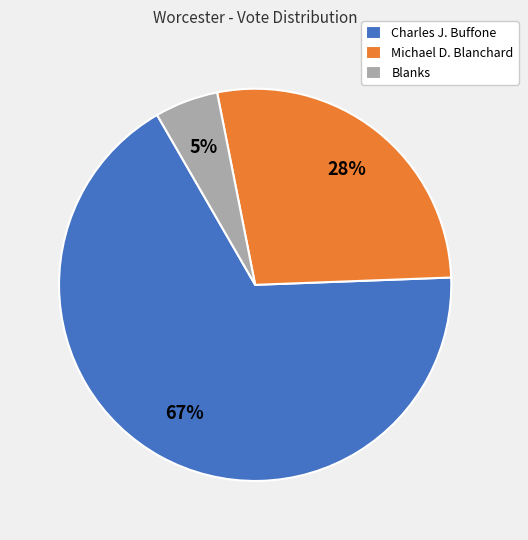

Approximately how many times larger is the value at Blanks compared to Charles J. Buffone?

0.1